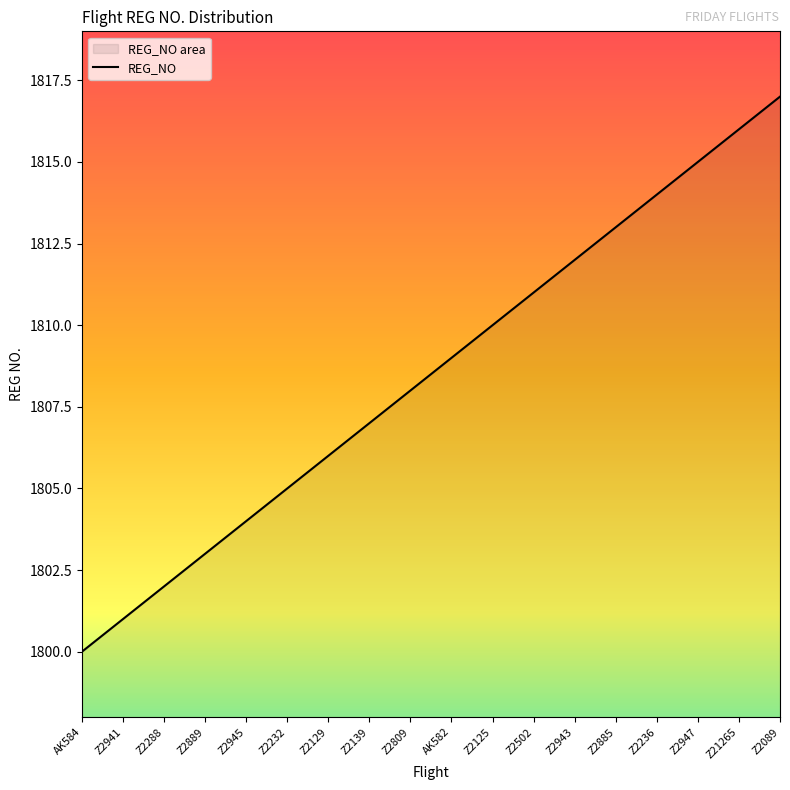

Between Z21265 and Z2941, which is larger?

Z21265